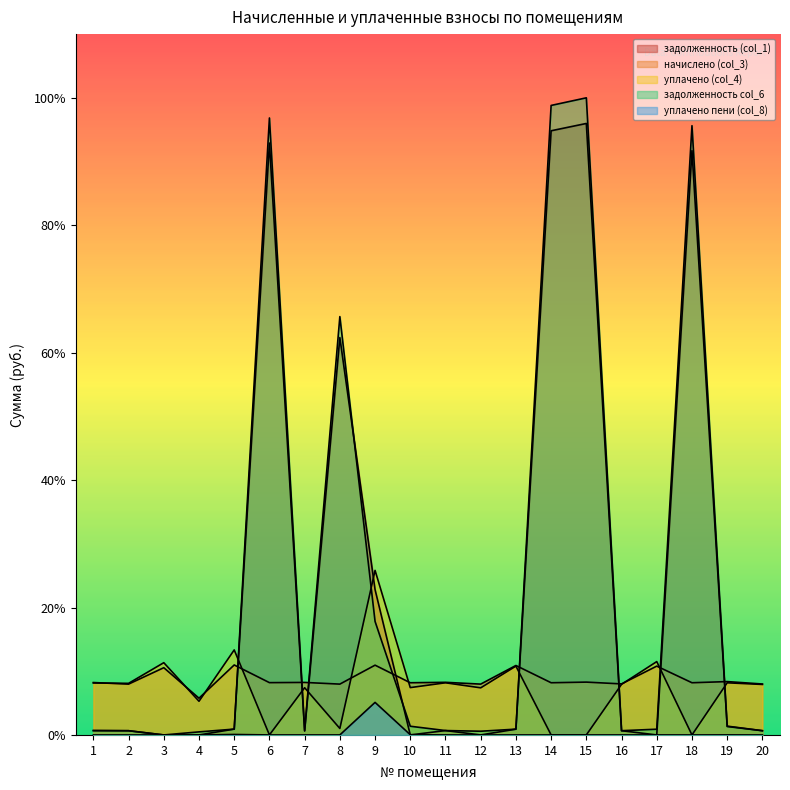

In уплачено (col_4), how many points are higher than both neighbors (excluding endpoints)?

8